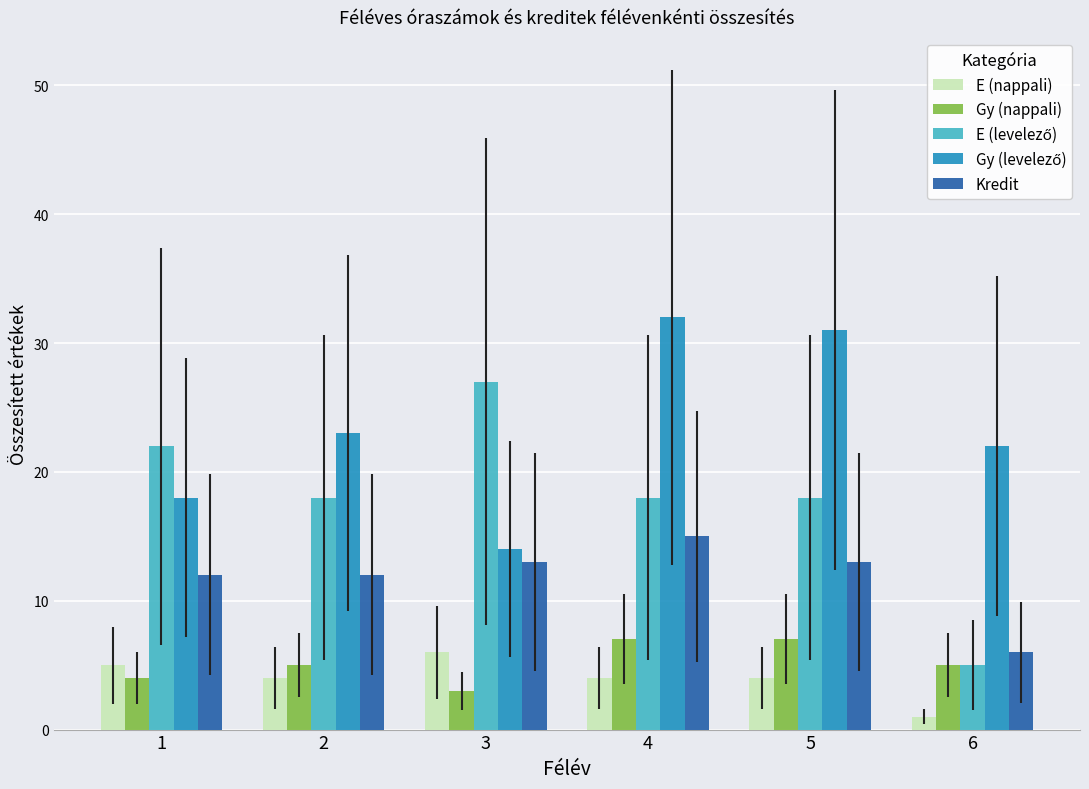

How many bars are there in each group?

5